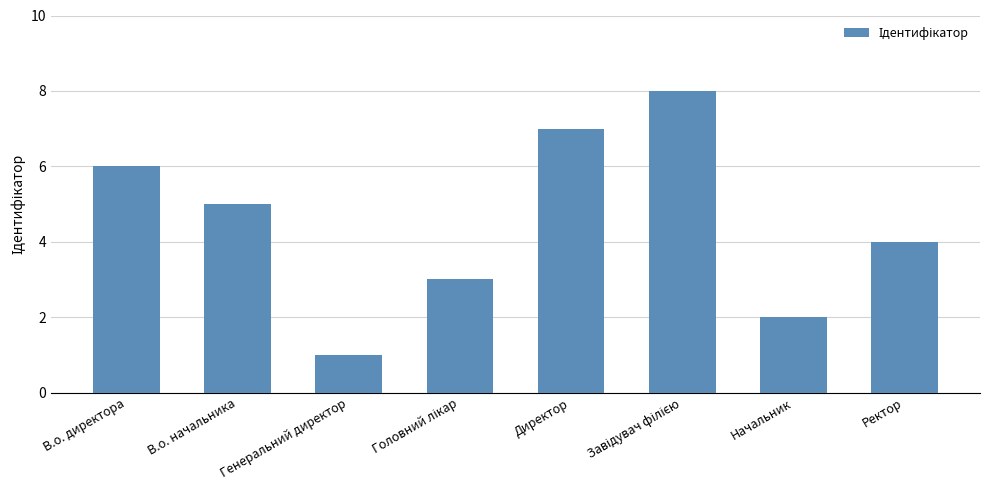

What is the change in value from В.о. начальника to Генеральний директор?

-4